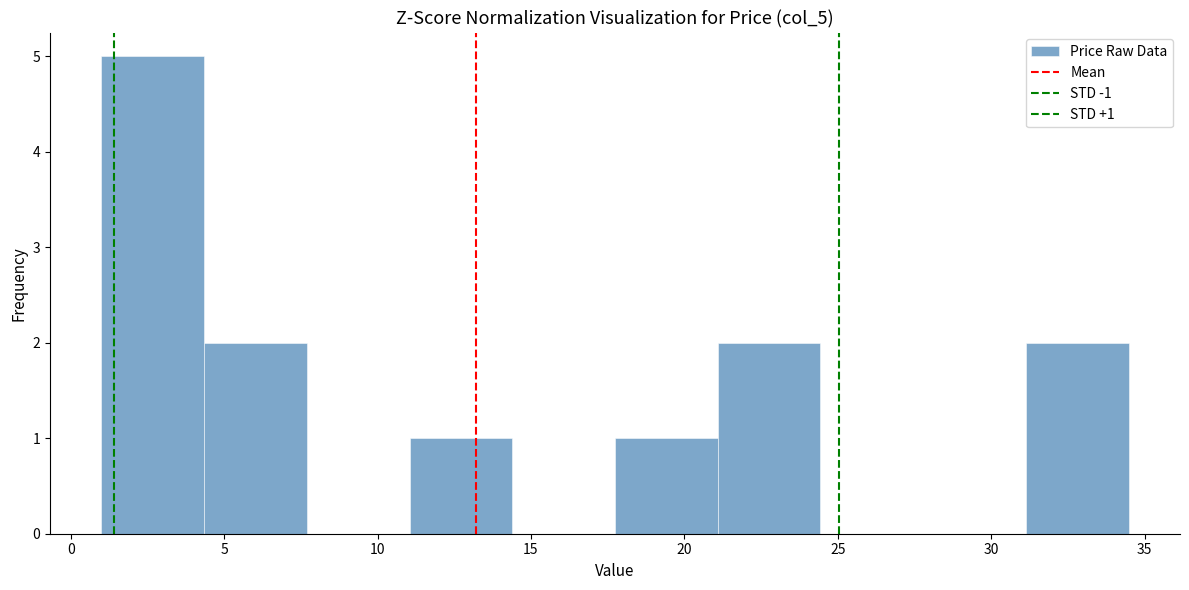

Which range on the x-axis has the tallest bar?

1.0 to 4.5